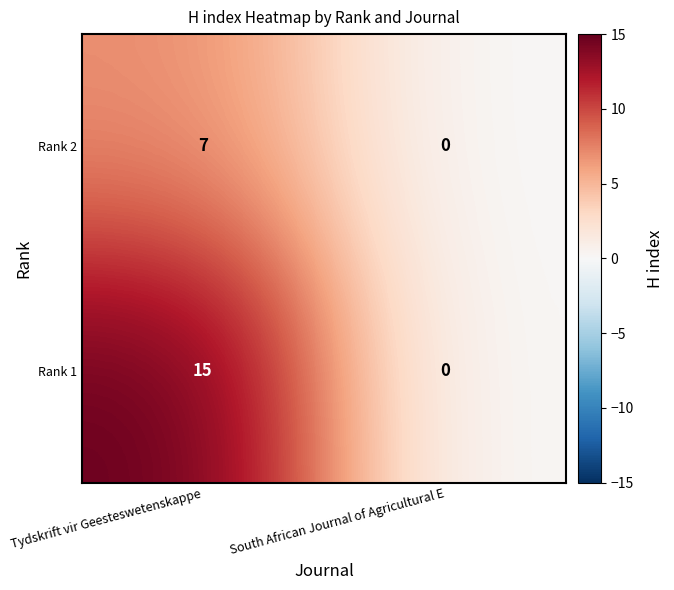

What value does the Rank 1 series have at Tydskrift vir Geesteswetenskappe?

15